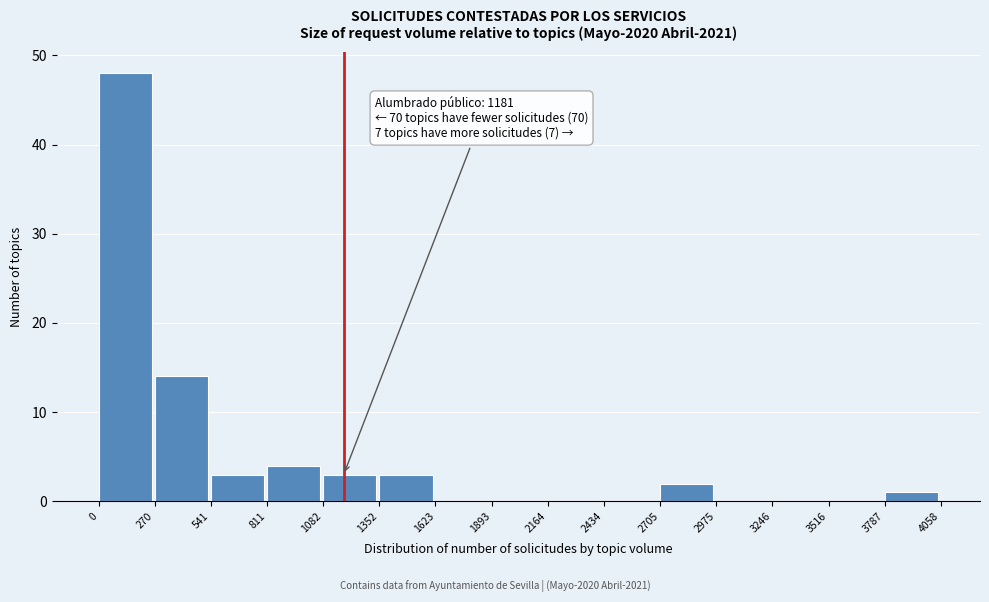

Which range on the x-axis has the tallest bar?

0 to 270